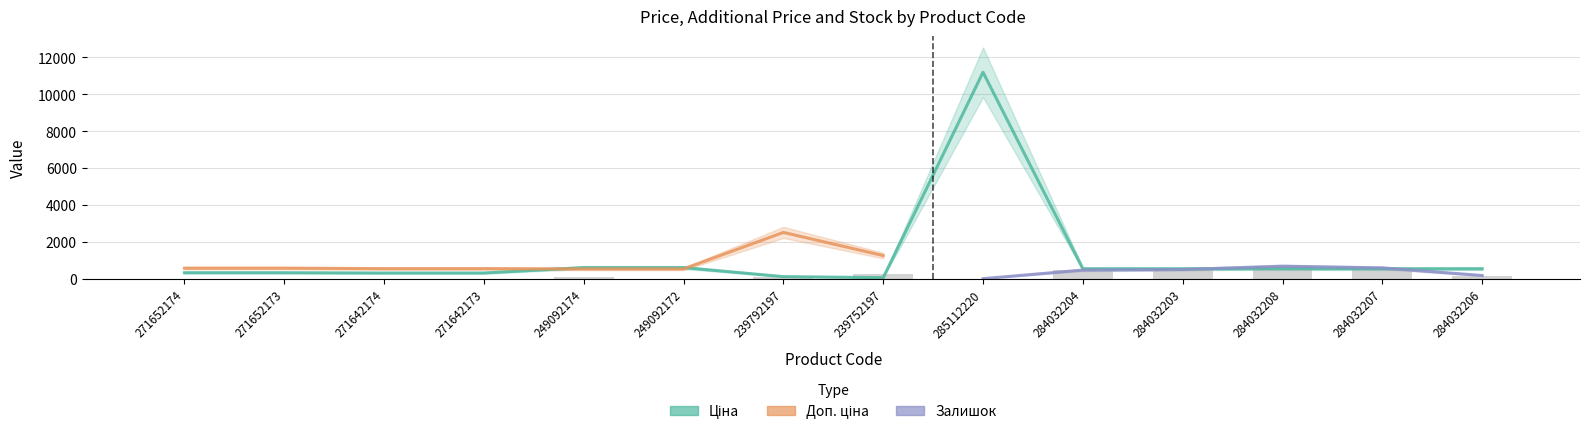

What is the minimum value shown in the chart?

2.0